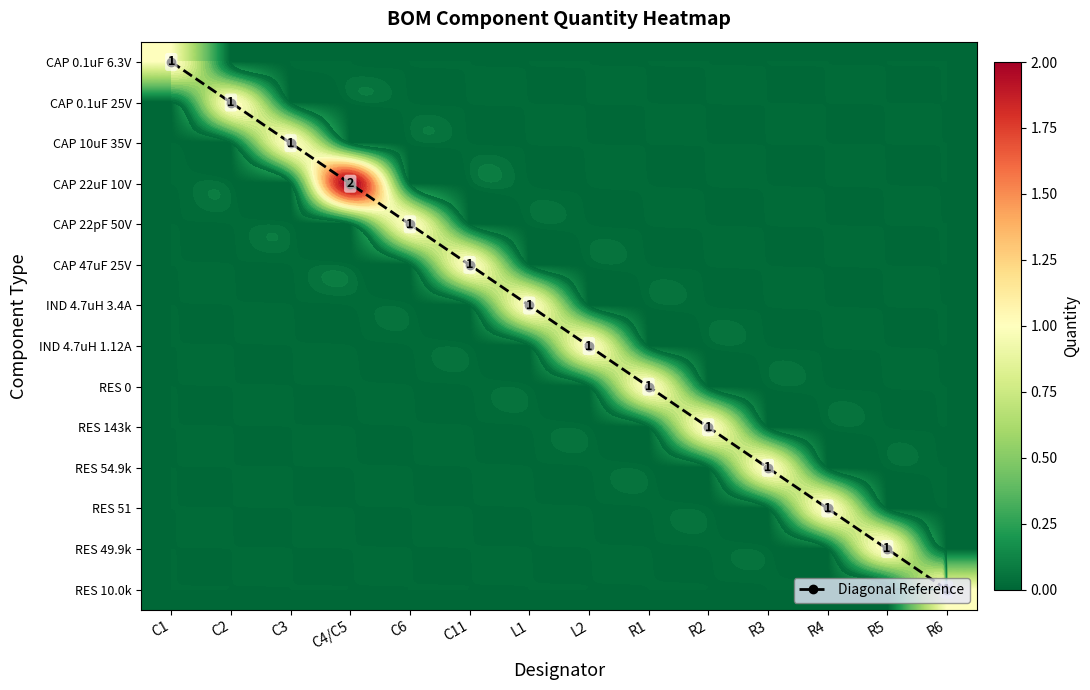

List the labels in order of IND 4.7uH 1.12A value, largest first.

L2, C1, C2, C3, C4/C5, C6, C11, L1, R1, R2, R3, R4, R5, R6